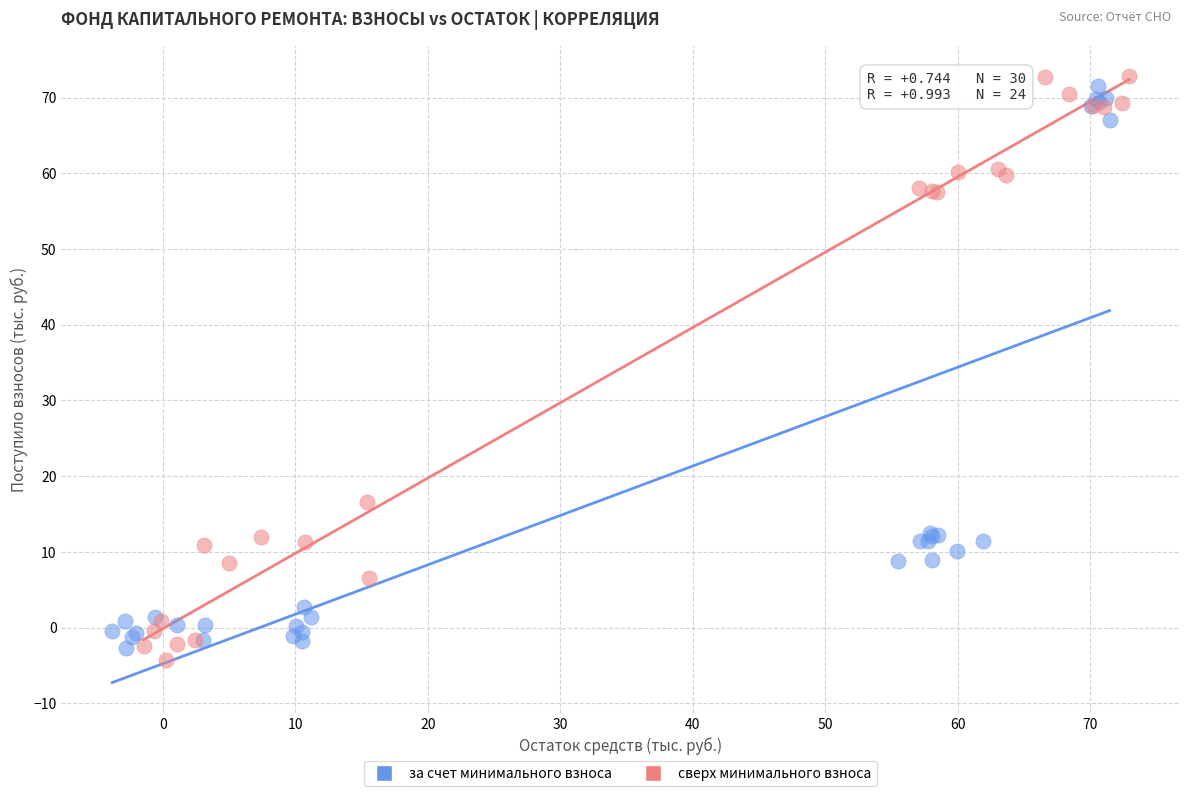

What are all the series names shown in the legend?

за счет минимального взноса, сверх минимального взноса